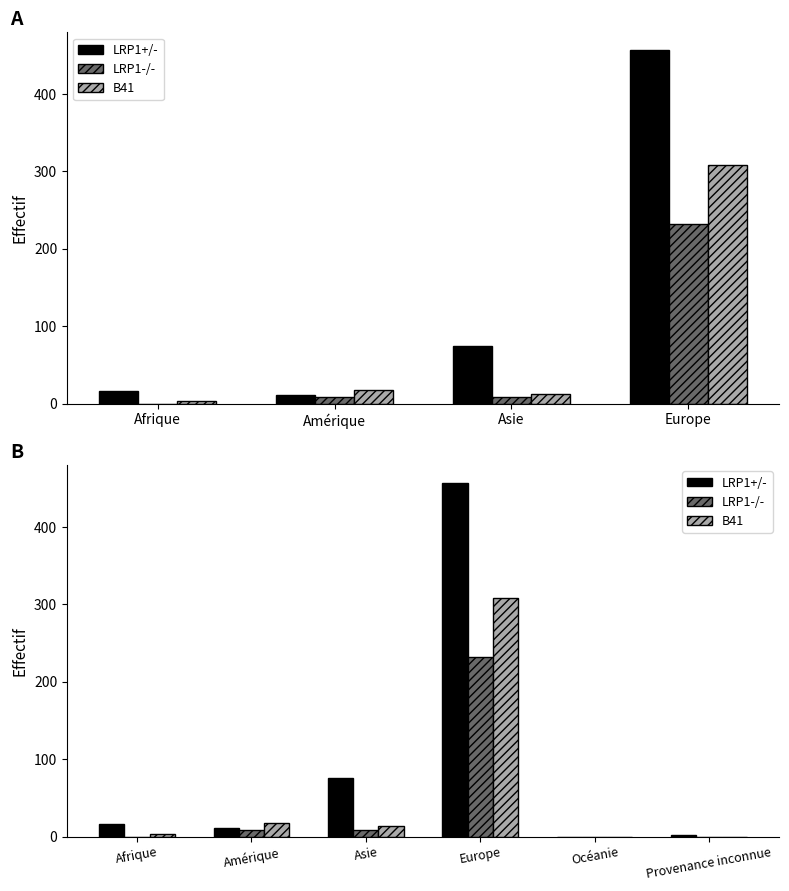

What is the sum of all LRP1-/- values?

249